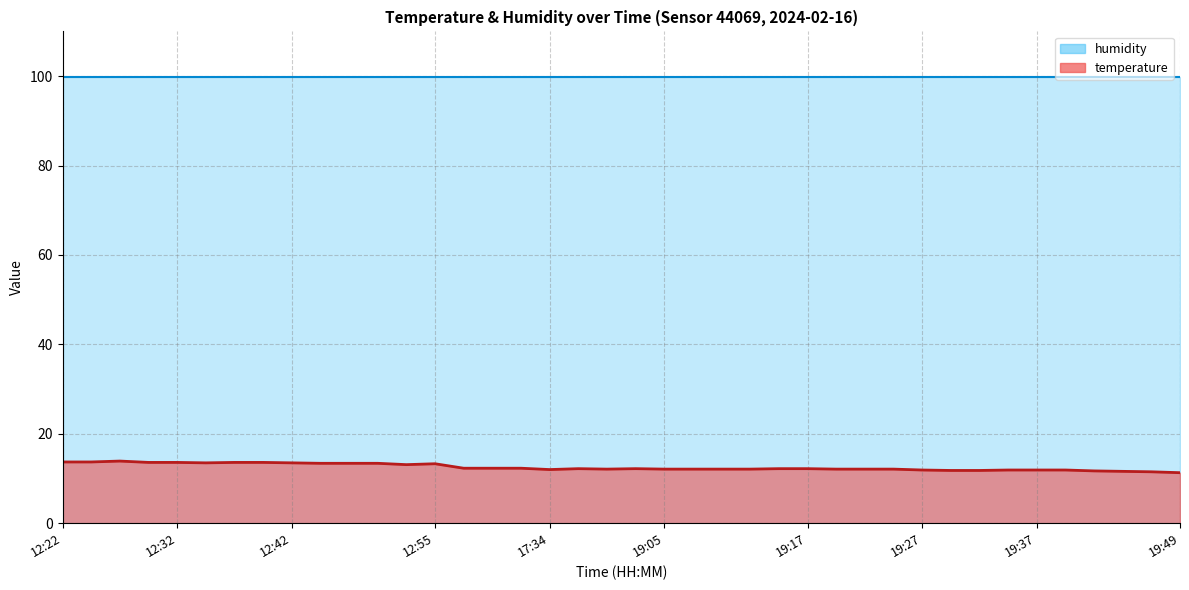

At which label does the data first exceed 12?

12:22